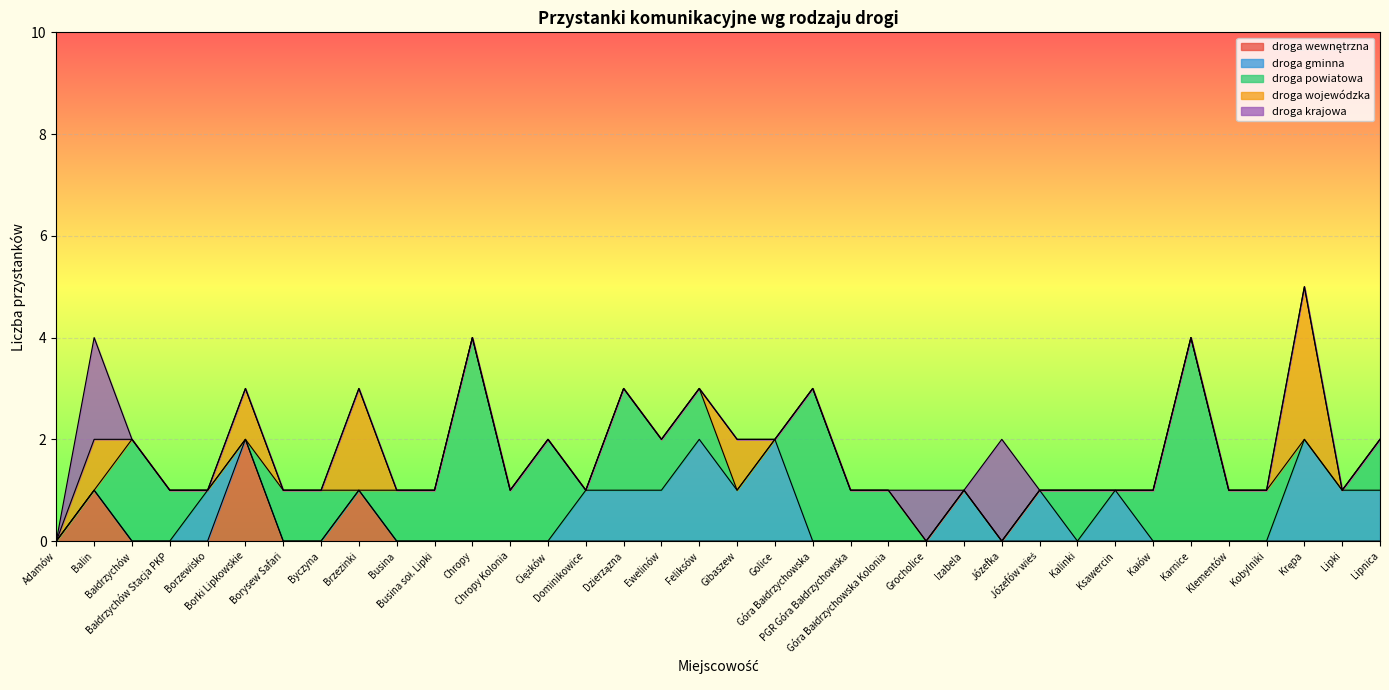

At which category is the sum across all series the highest?

Krępa